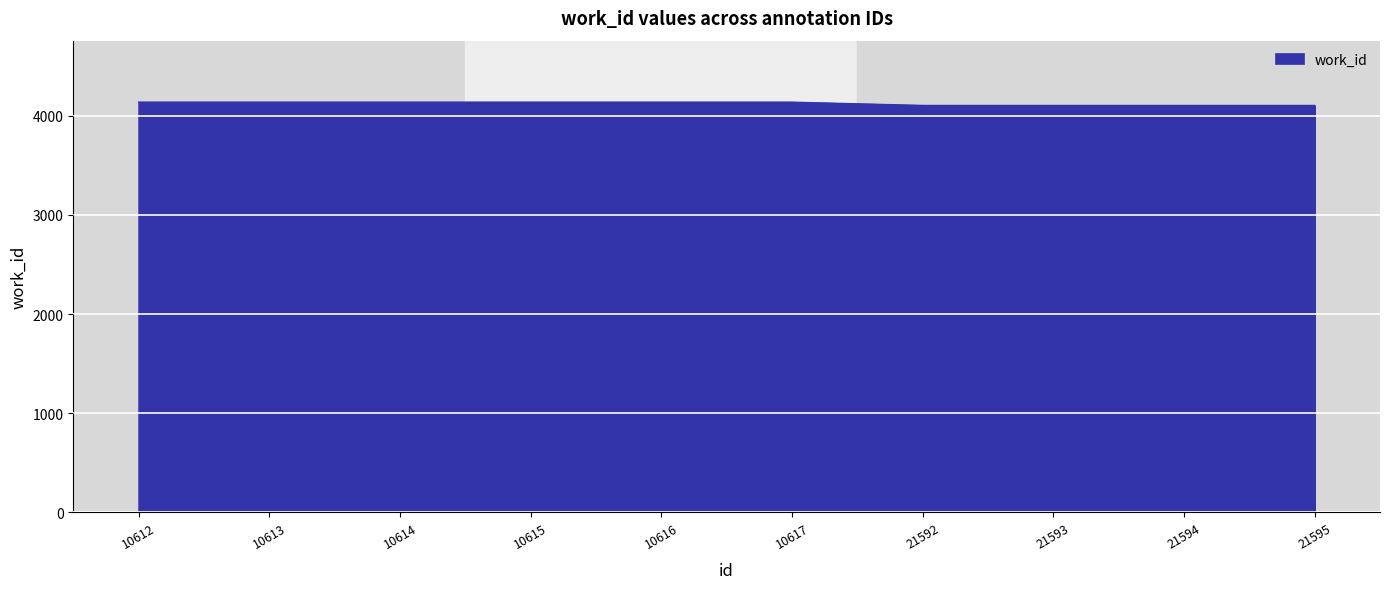

What is the average value?

4123